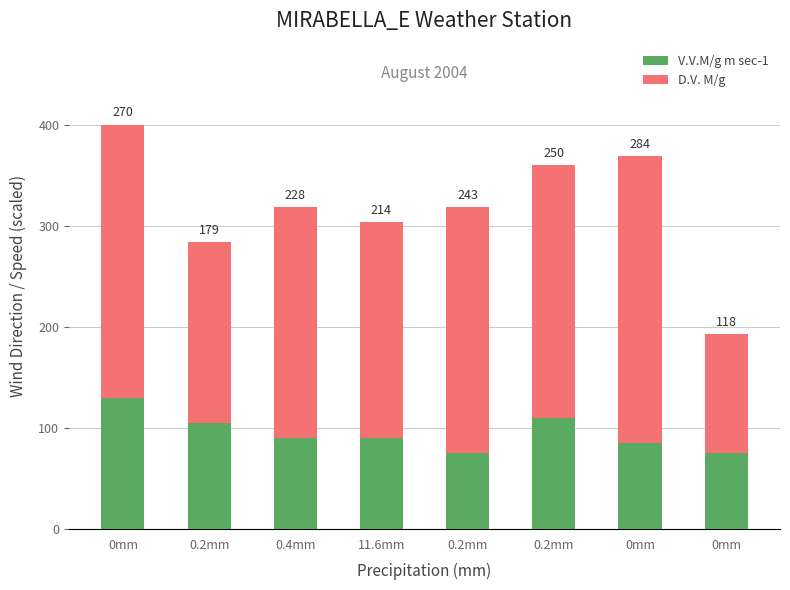

Rank the series at 0.2mm from highest to lowest value.

D.V. M/g, V.V.M/g m sec-1